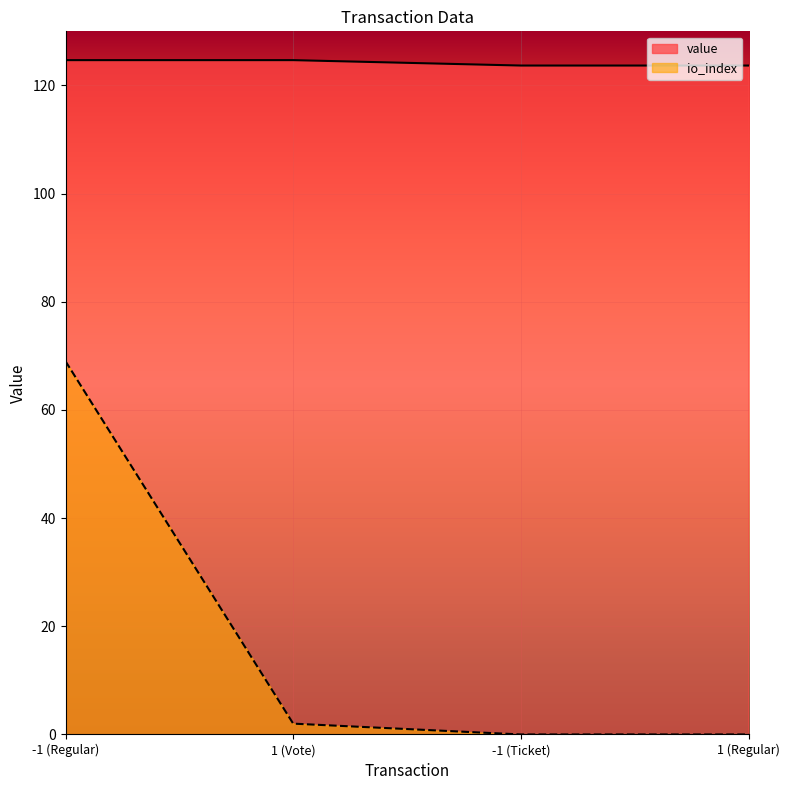

What are all the series names shown in the legend?

value, io_index